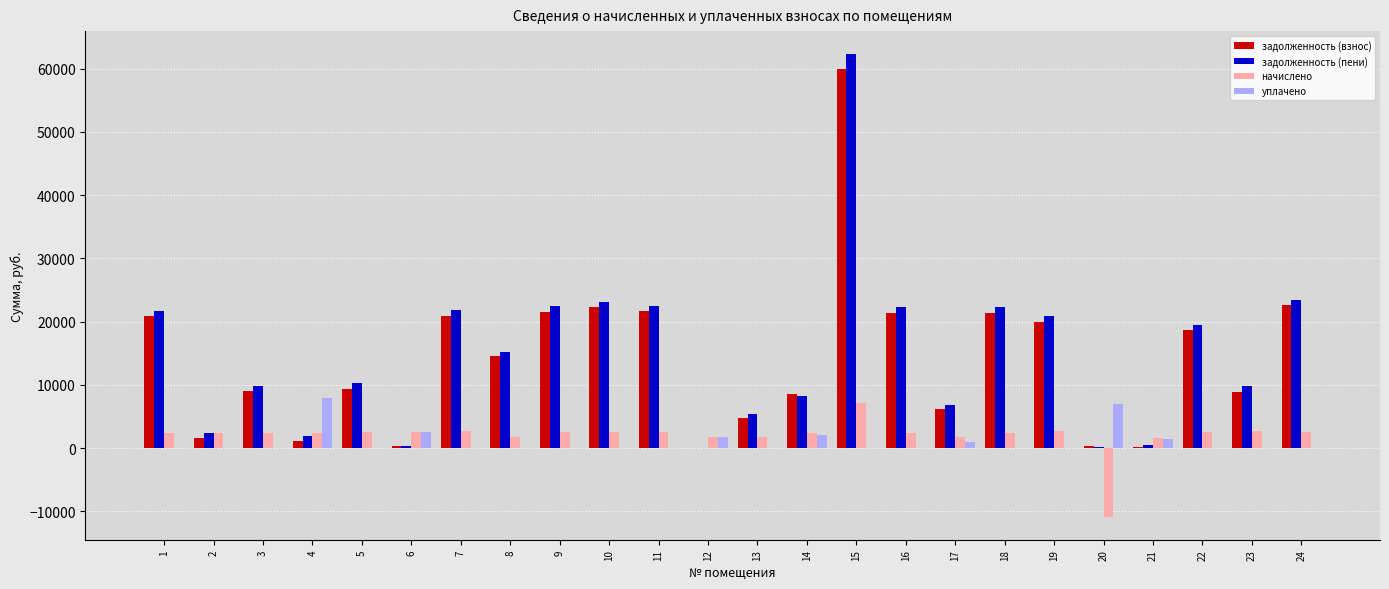

Between 15 and 16, which series saw the biggest shift?

задолженность (пени)